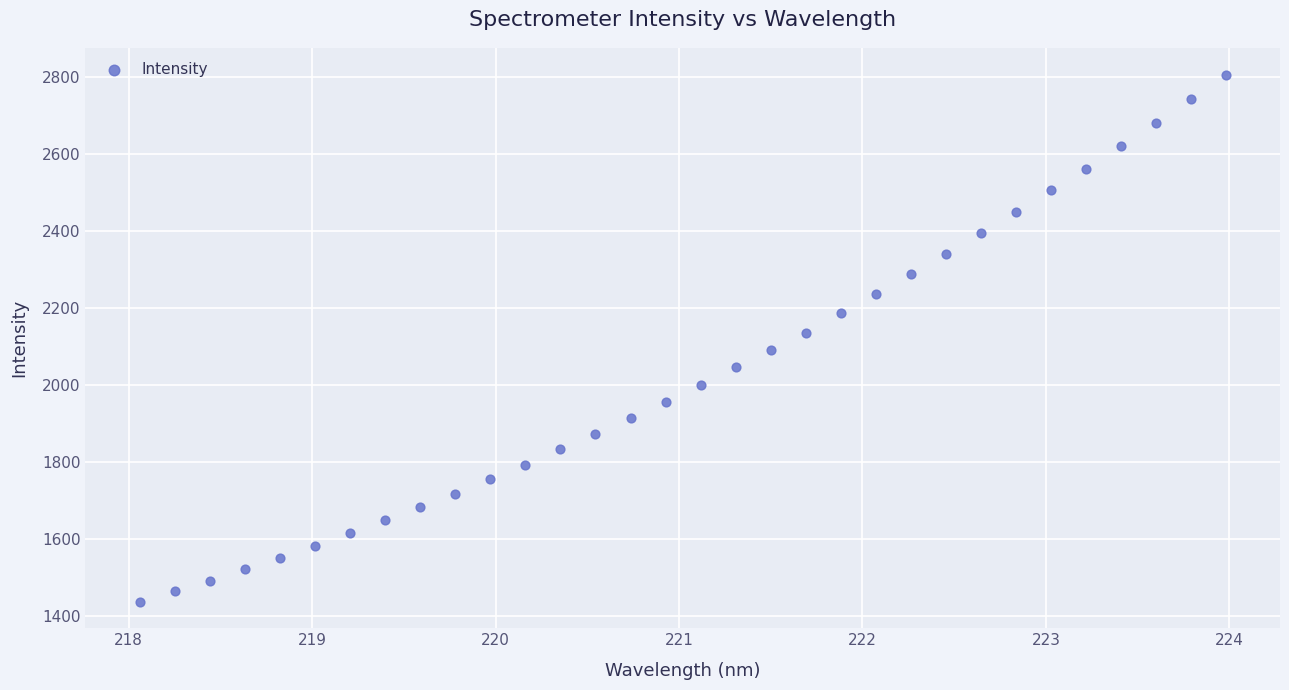

What is the range of X values (max minus min)?

5.9